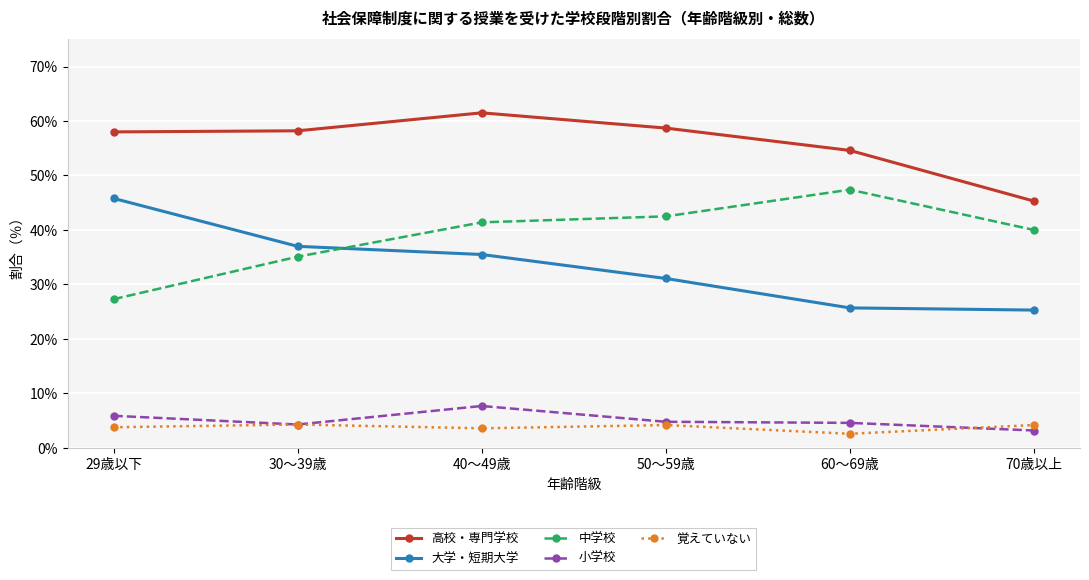

What is the label of the 4th point from the right?

40～49歳